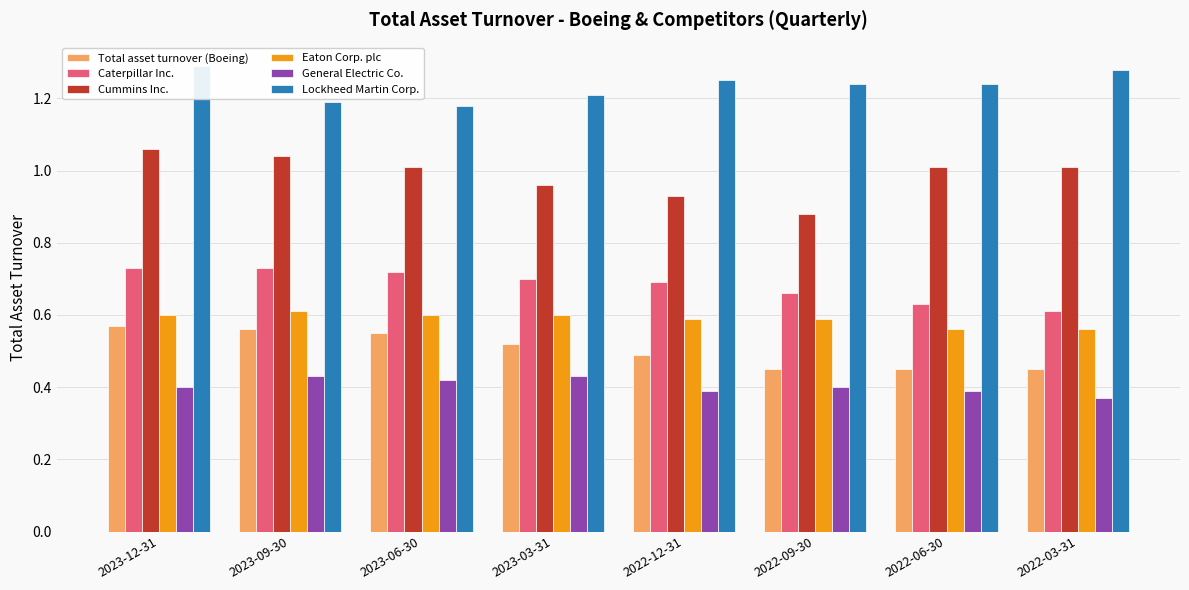

Which label corresponds to the largest value in the chart?

2023-12-31